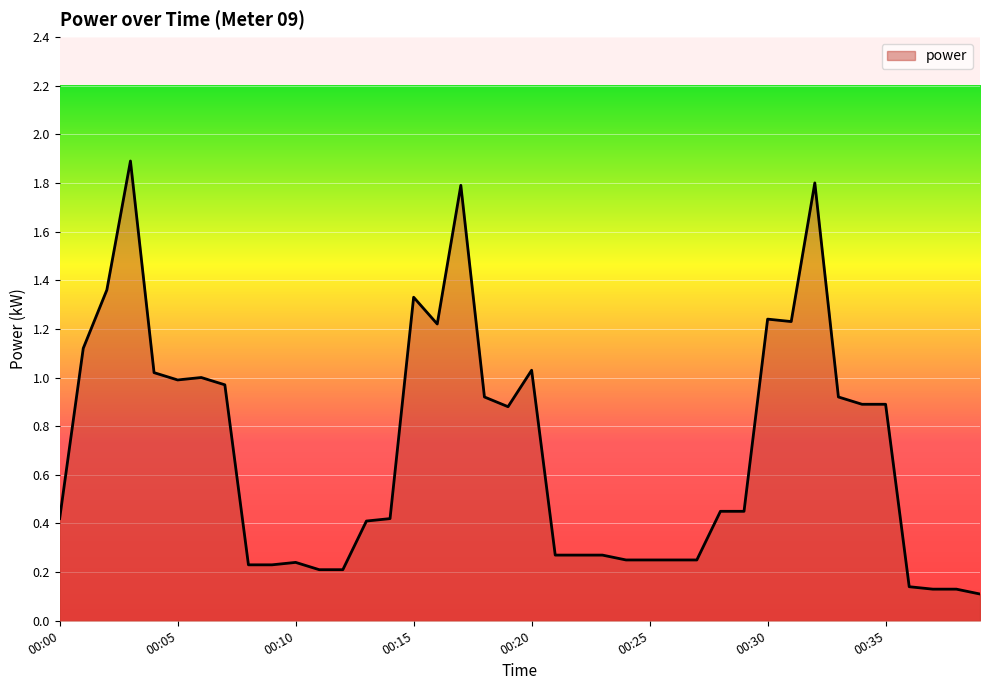

What is the maximum value shown in the chart?

1.9